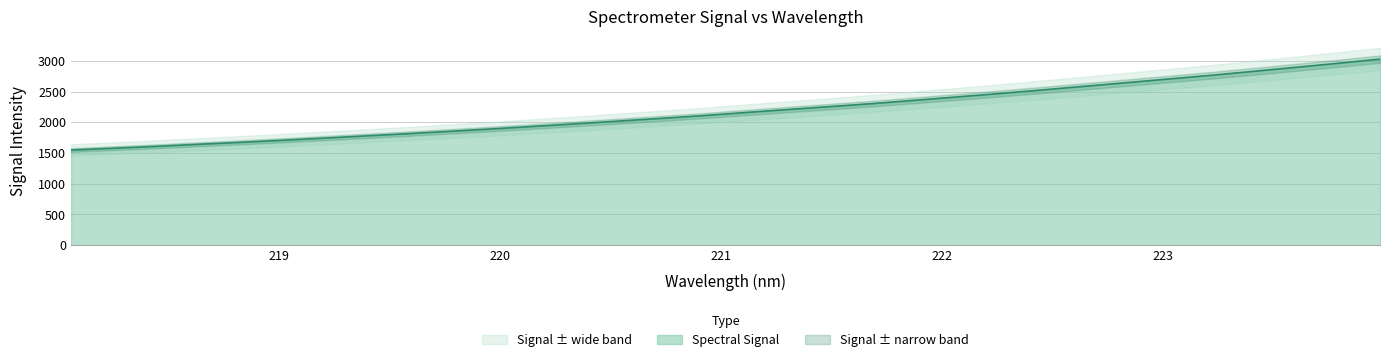

List the labels in order of value, smallest first.

218.0596, 218.2508, 218.442, 218.6332, 218.8244, 219.0156, 219.2067, 219.3979, 219.589, 219.7801, 219.9712, 220.1623, 220.3533, 220.5444, 220.7354, 220.9264, 221.1174, 221.3083, 221.4993, 221.6902, 221.8812, 222.0721, 222.263, 222.4538, 222.6447, 222.8355, 223.0264, 223.2172, 223.408, 223.5987, 223.7895, 223.9802